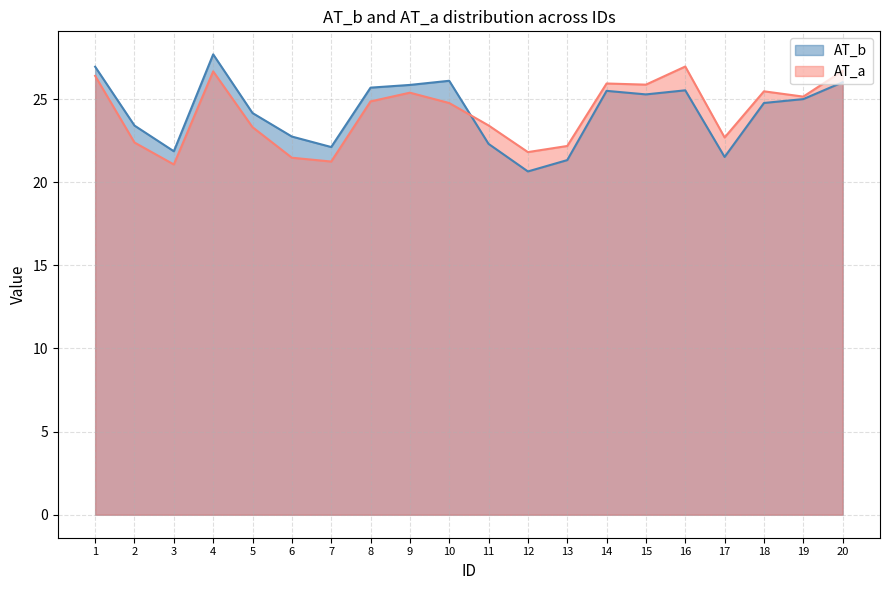

How many lines are shown in the chart?

2